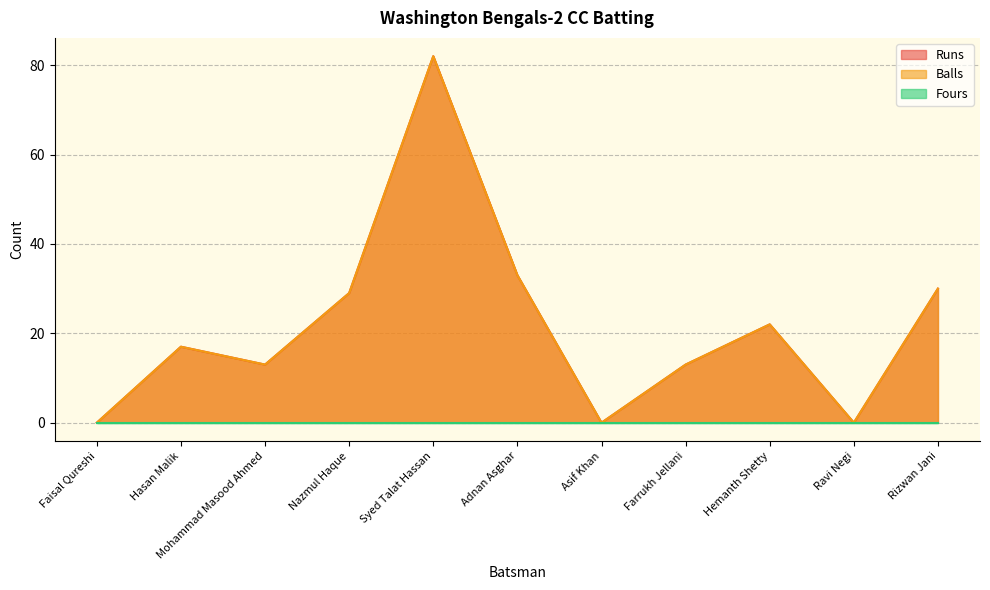

Reading left to right, what are all the values shown in this chart?

Runs: 0	17	13	29	82	33	0	13	22	0	30
Balls: 0	17	13	29	82	33	0	13	22	0	30